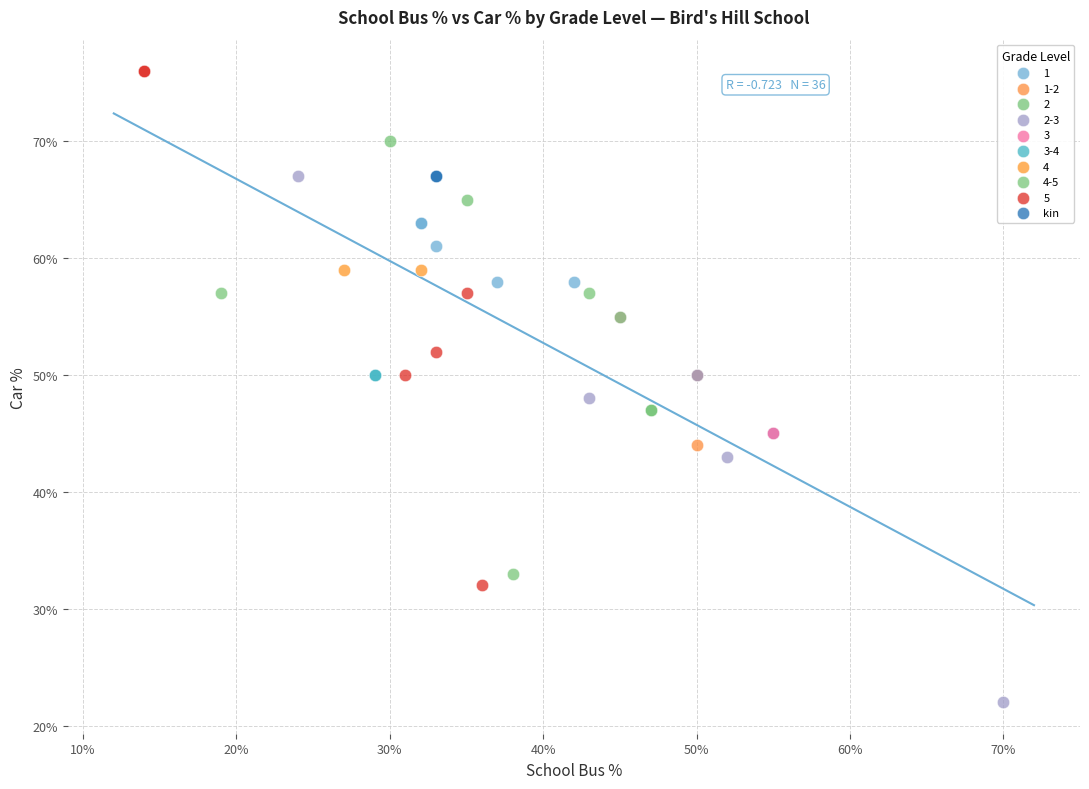

Which series reaches the minimum Y coordinate?

2-3